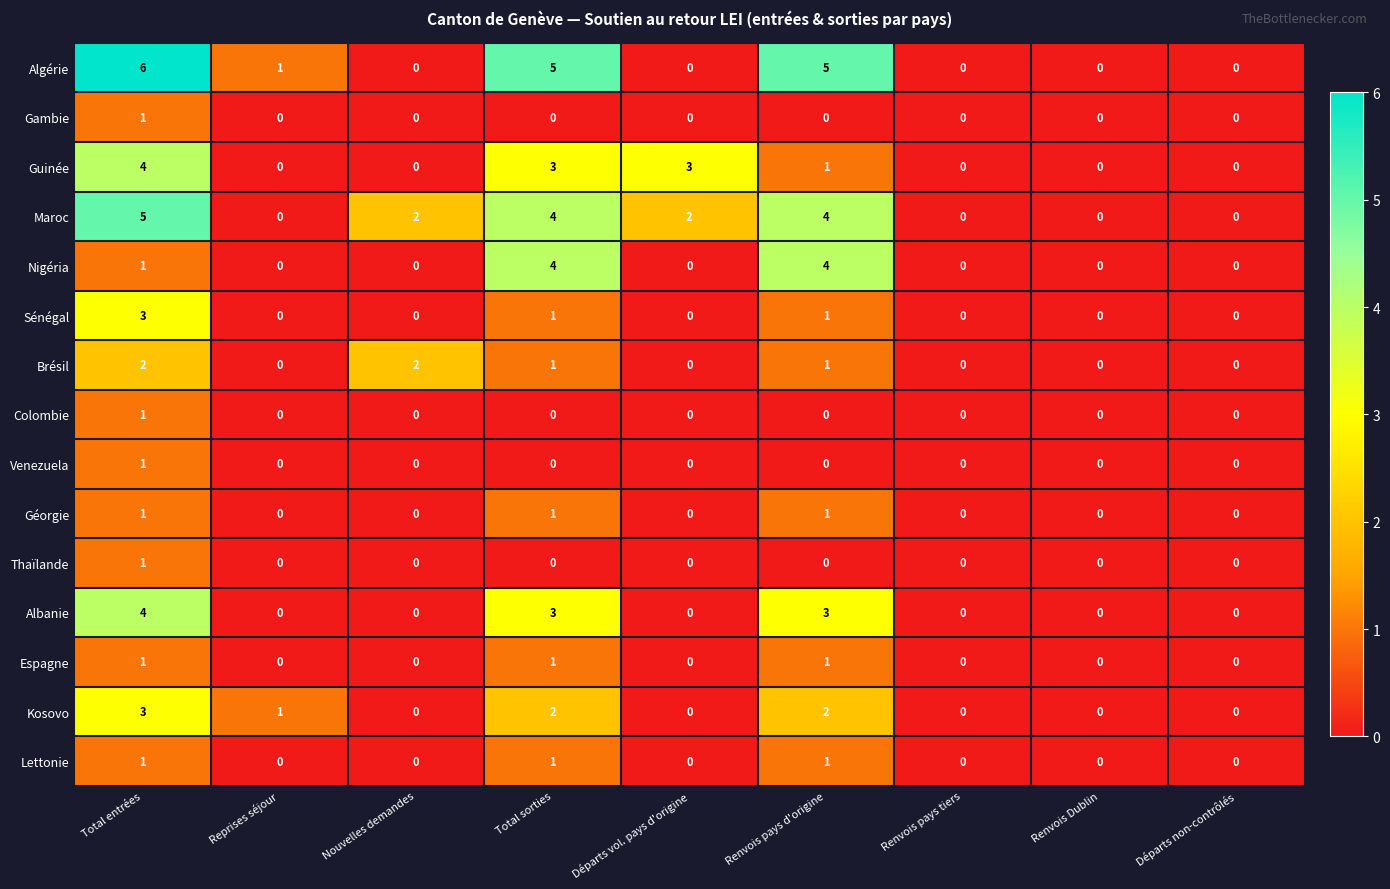

Which series changed the most between Départs vol. pays d'origine and Renvois pays tiers?

Guinée